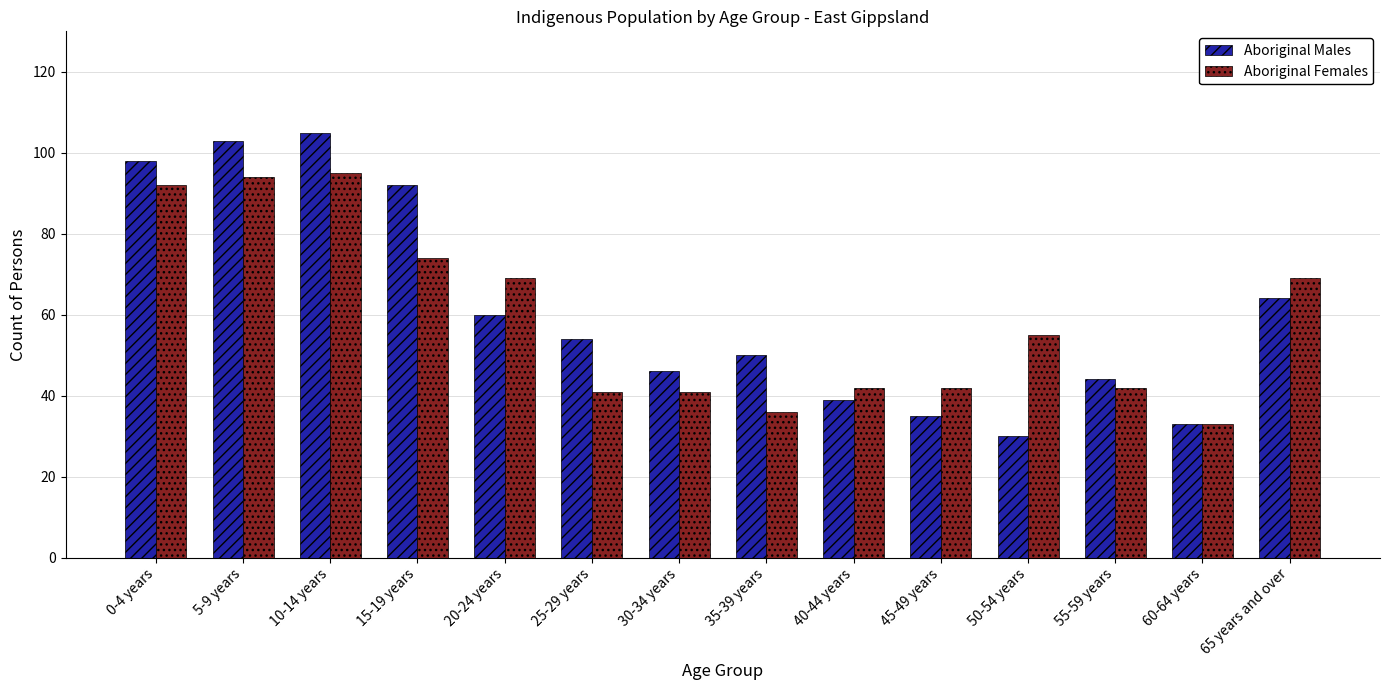

True or false: Aboriginal Males has a value of 59 at 55-59 years.

False